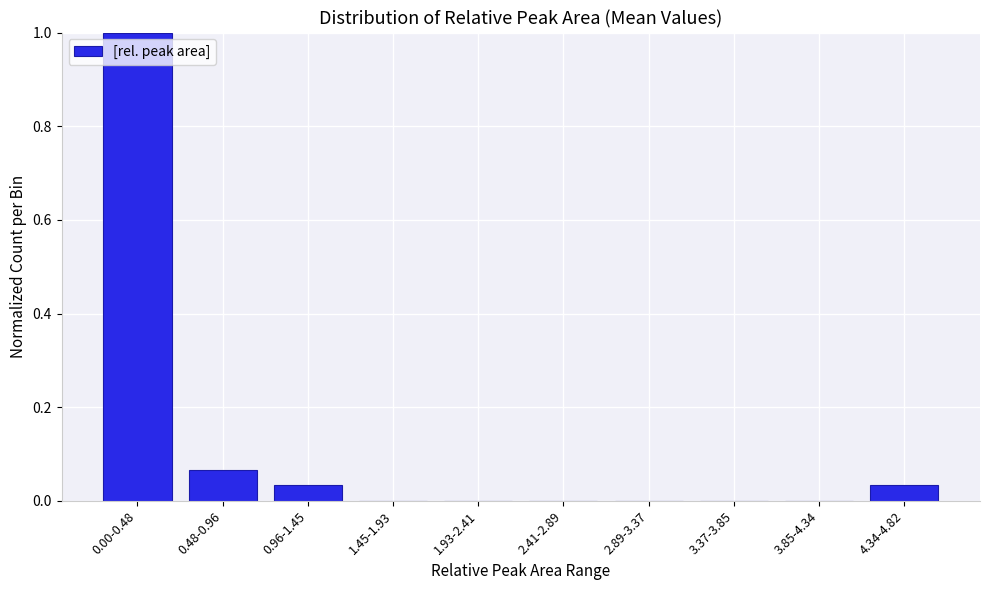

What is the sum of all values?

1.1